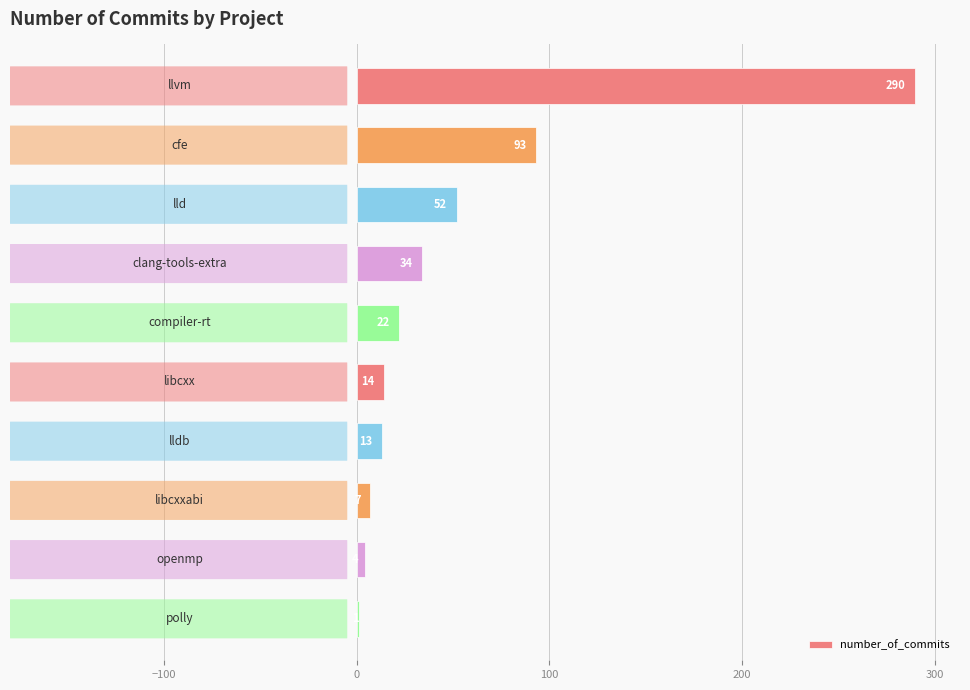

What is the maximum value shown in the chart?

290